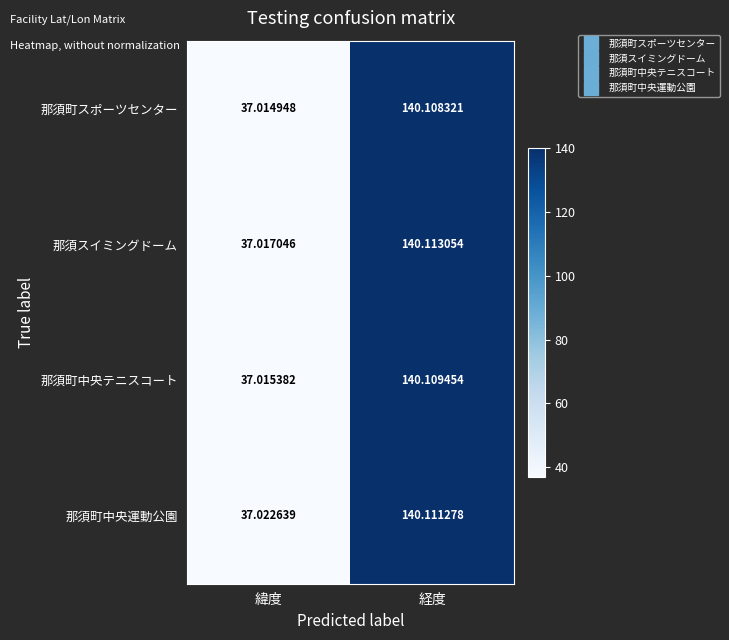

Which label corresponds to the smallest value in the chart?

緯度